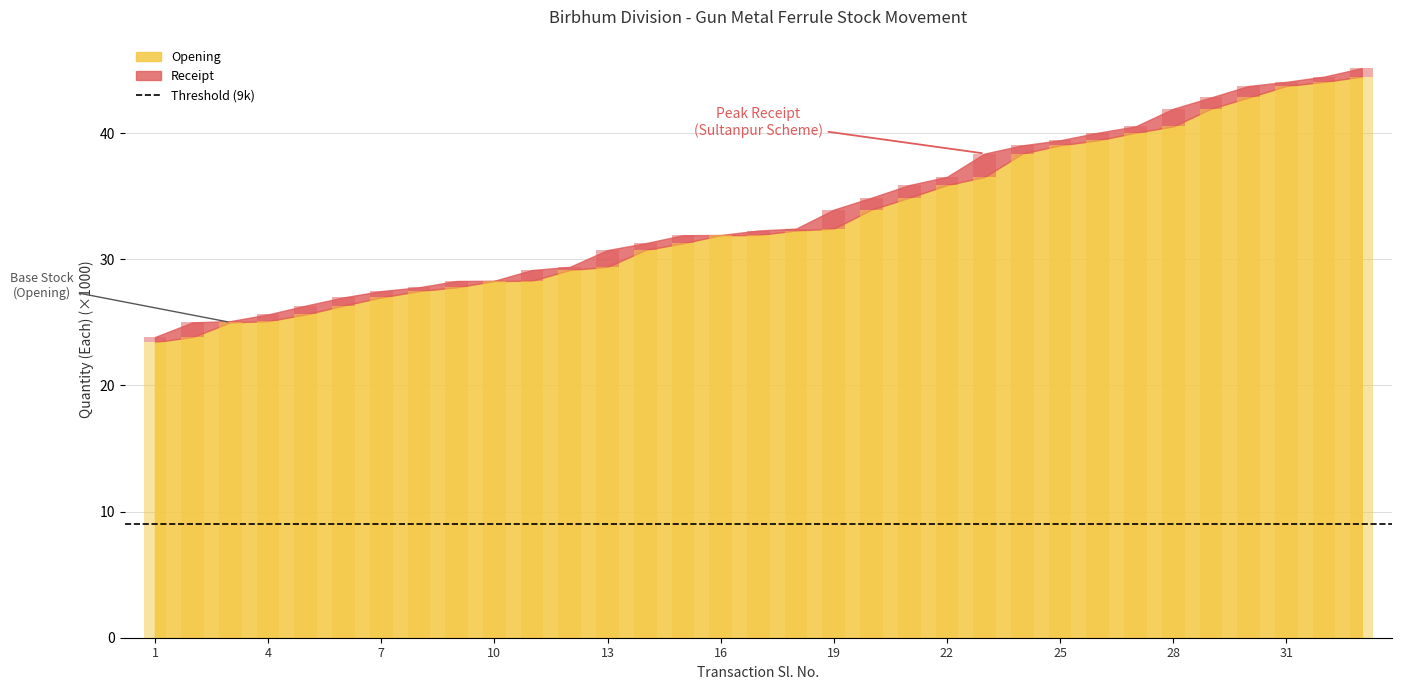

True or false: Opening has a value of 66.0 at 24.

False